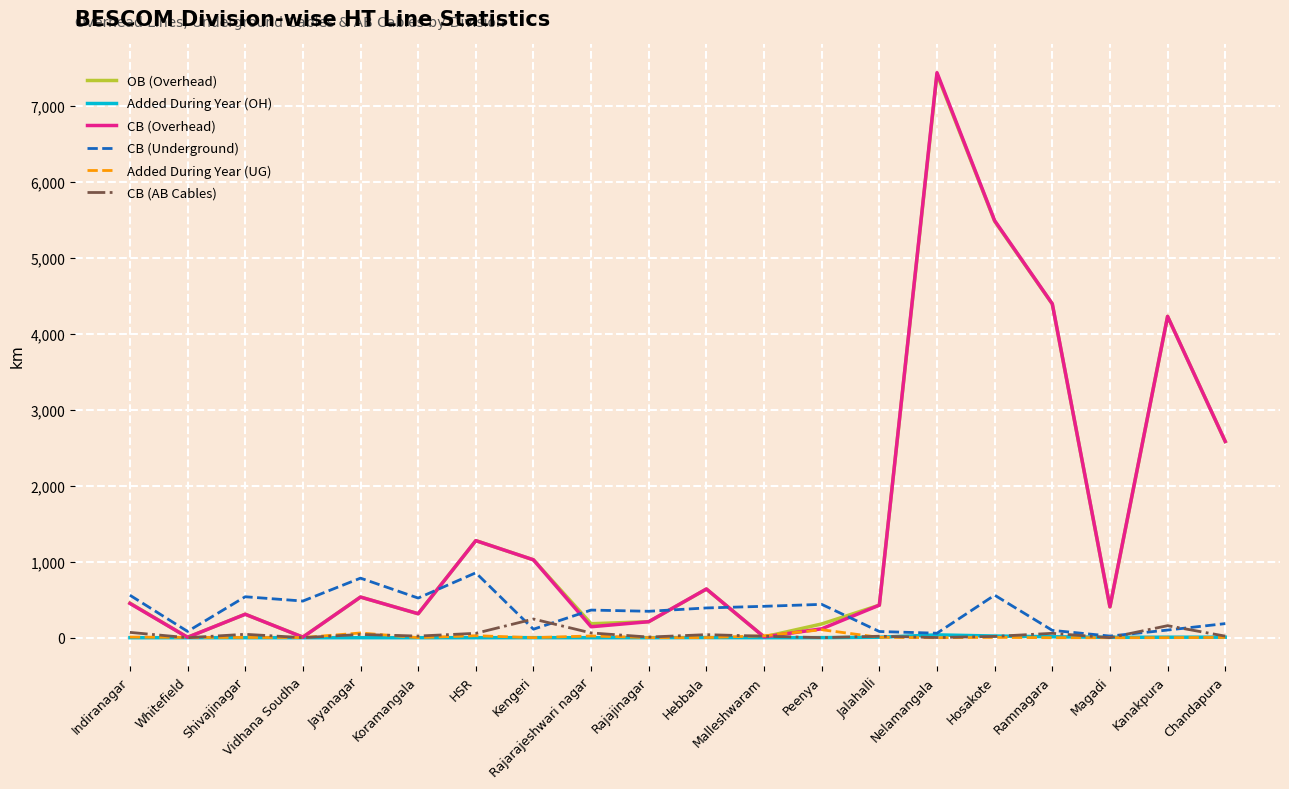

Which series has the largest range (max minus min)?

CB (Overhead)